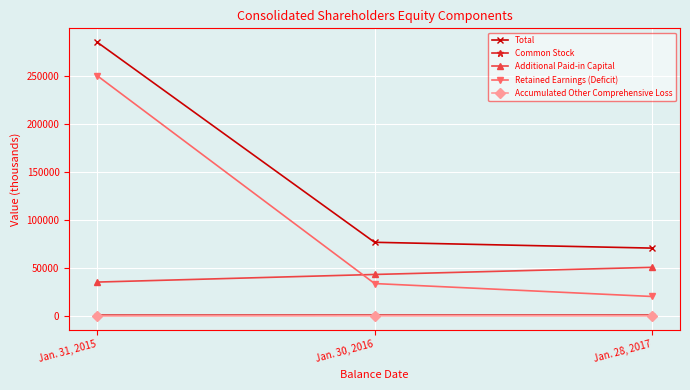

The Additional Paid-in Capital series shows 26451 at Jan. 30, 2016. True or false?

False